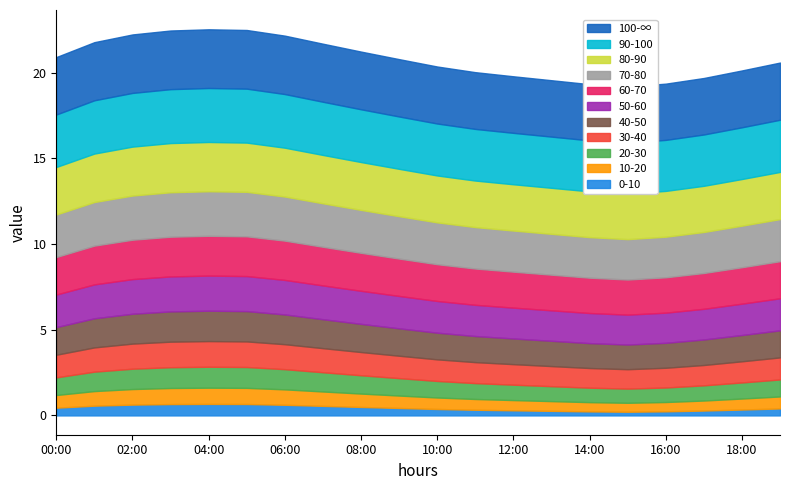

True or false: temperature and humidity intersect in this chart.

False